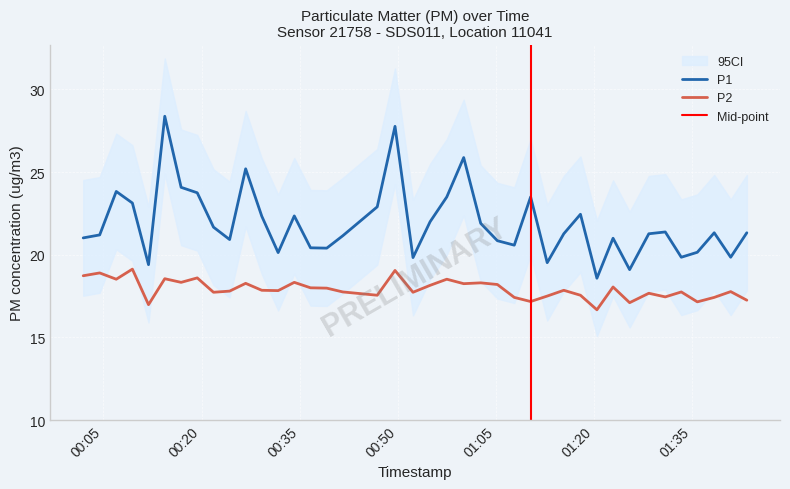

True or false: P1 and P2 cross at least once.

False